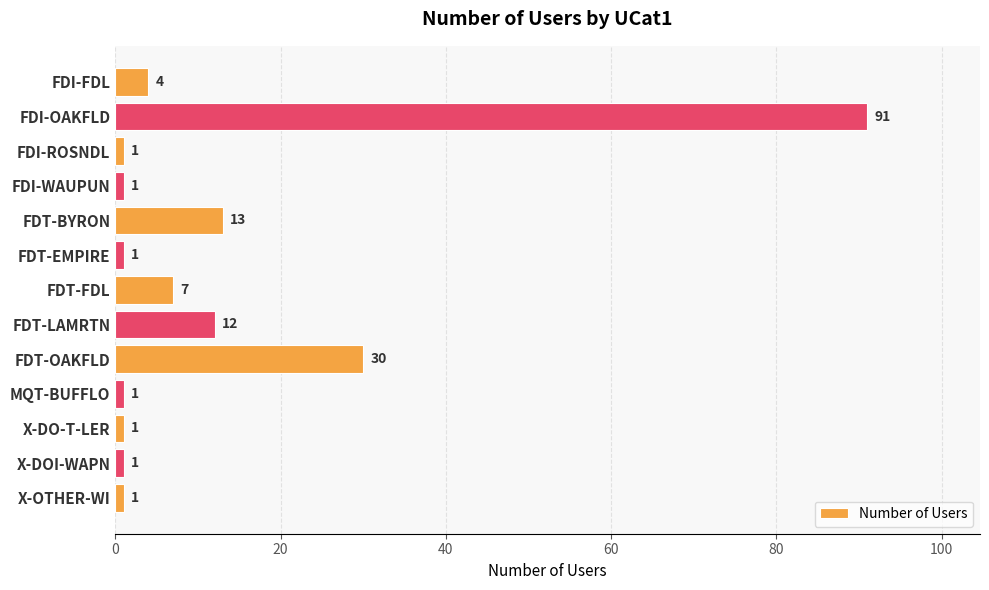

What is the value of the 11th bar from the top?

1